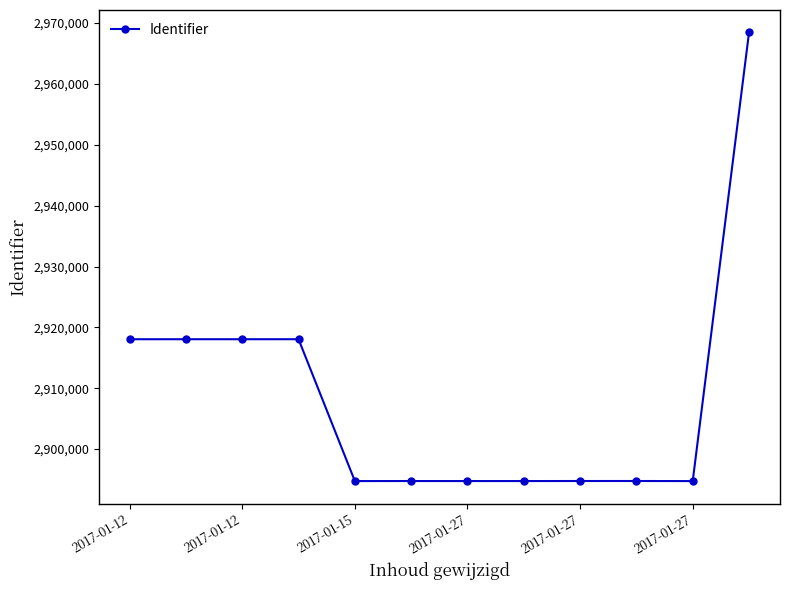

What is the difference between the maximum and second lowest values?

73703